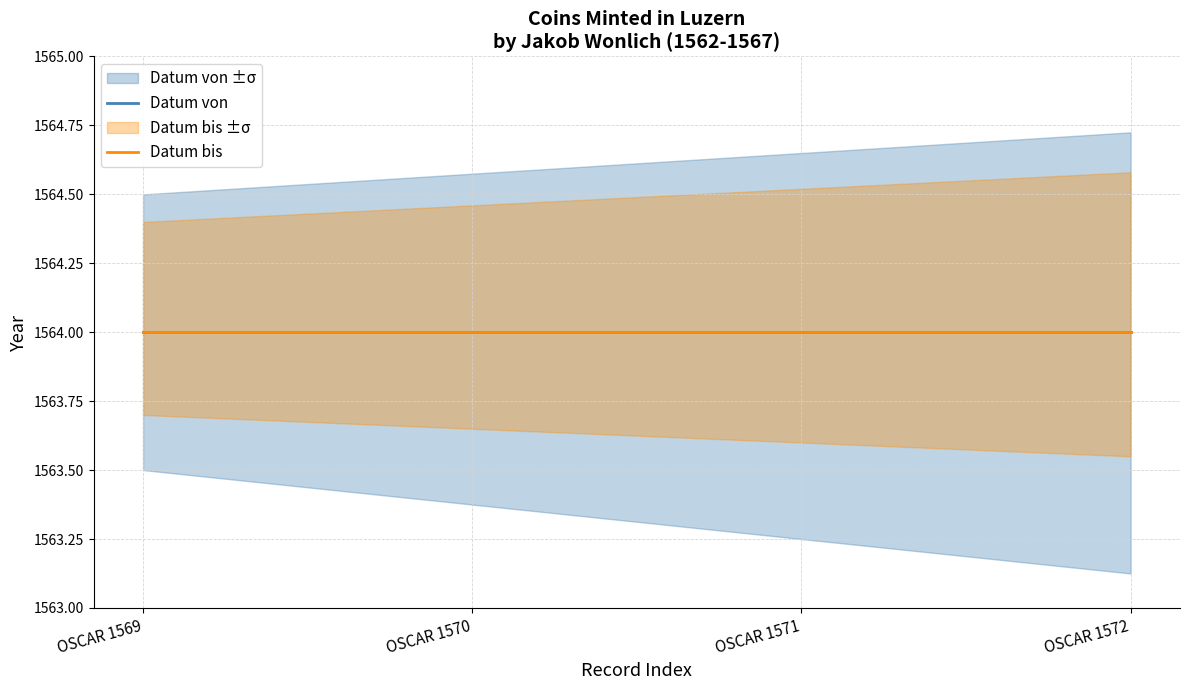

Between OSCAR 1571 and OSCAR 1572, which series saw the biggest shift?

Datum von